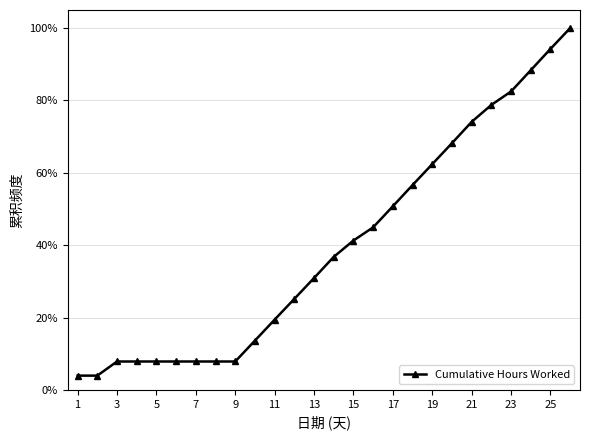

What is the value of the 18th point from the left?

56.6